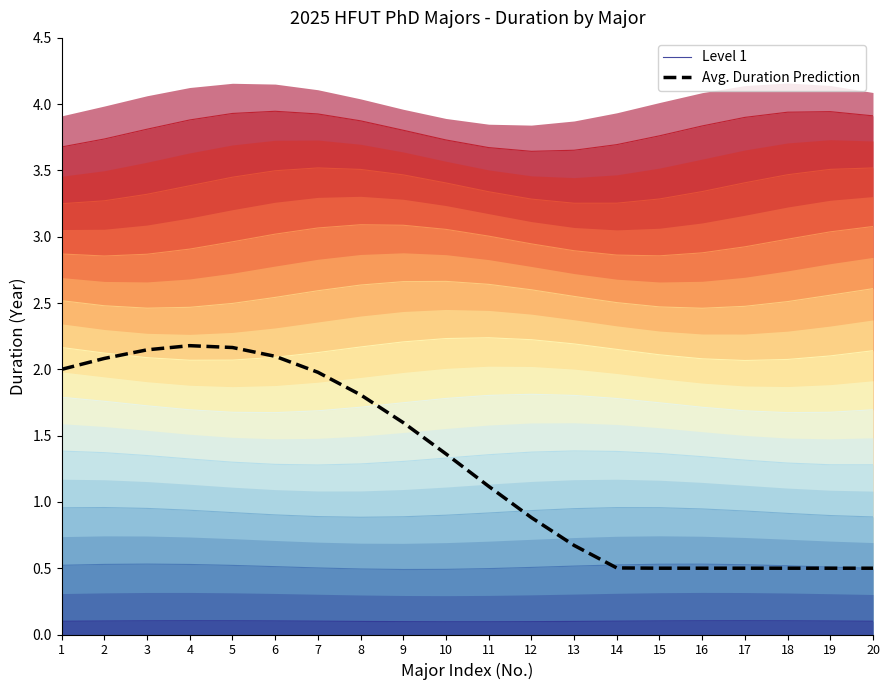

What is the value of the Avg. Duration Prediction point at the 18th from the left?

0.5